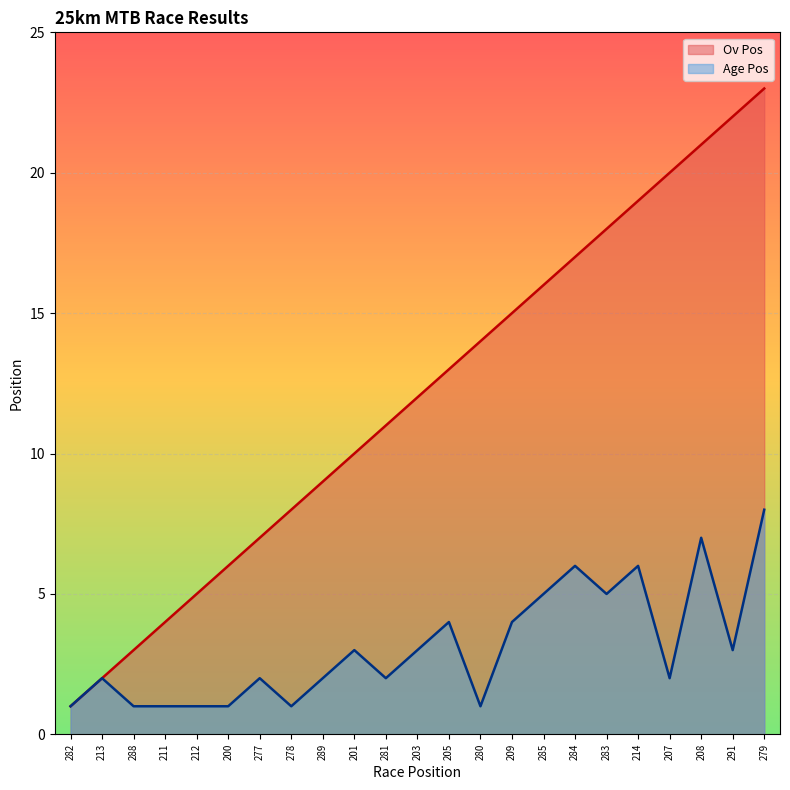

At how many categories does at least one series exceed 18?

5